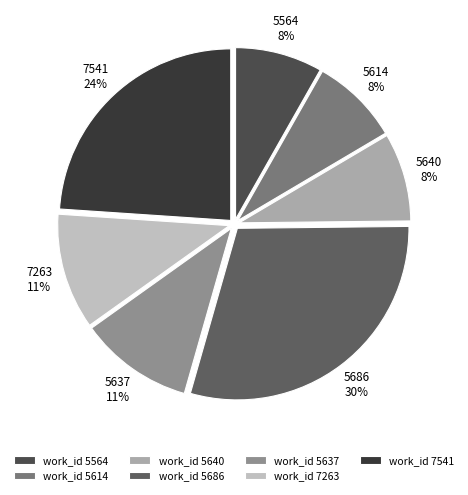

How many slices are in this pie chart?

7